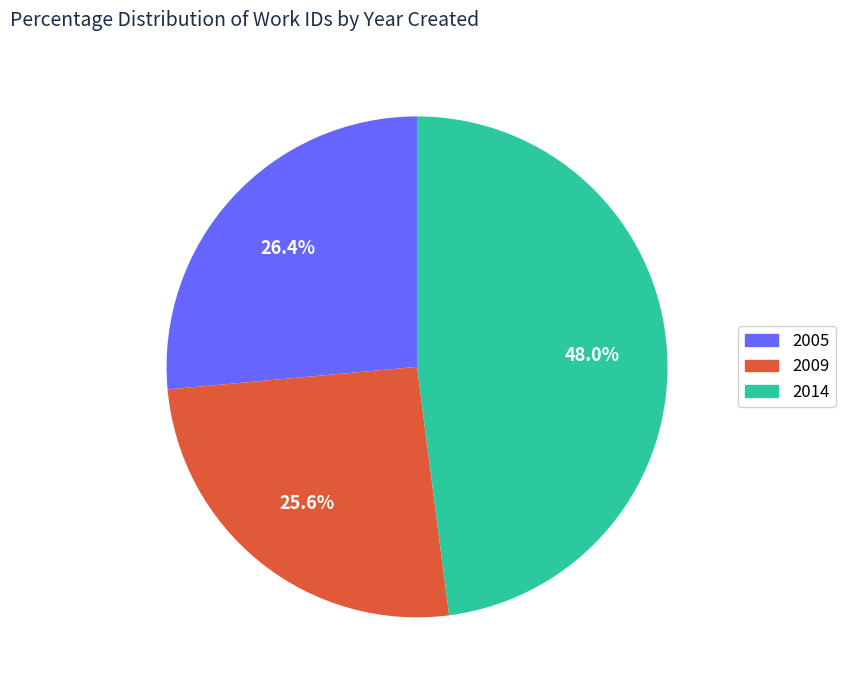

Combined, what portion of the pie is 2005 and 2014?

74.4%